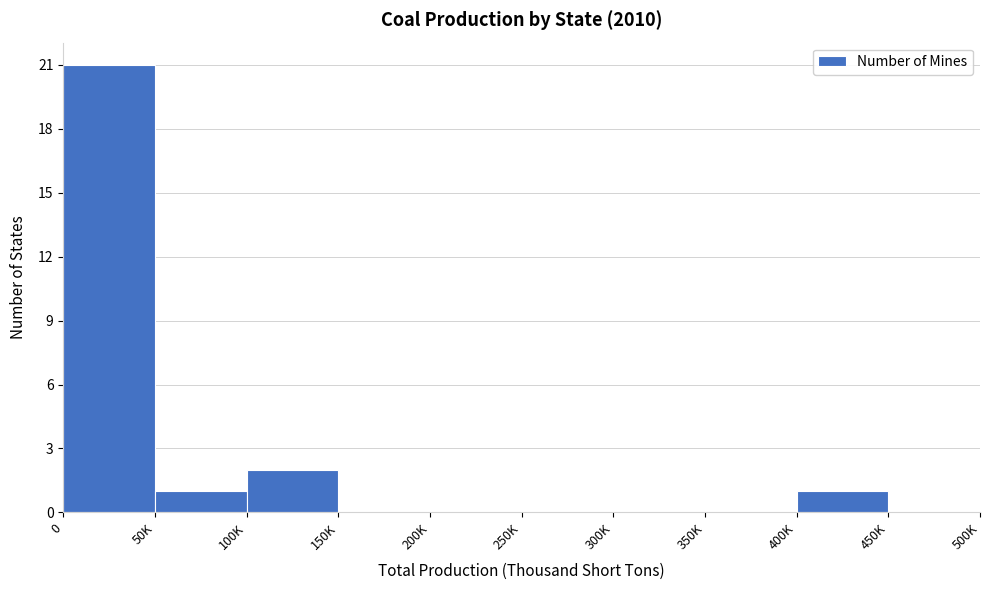

Reading left to right, extract all data points from this chart.

0=21	50K=1	100K=2	150K=0	200K=0	250K=0	300K=0	350K=0	400K=1	450K=0